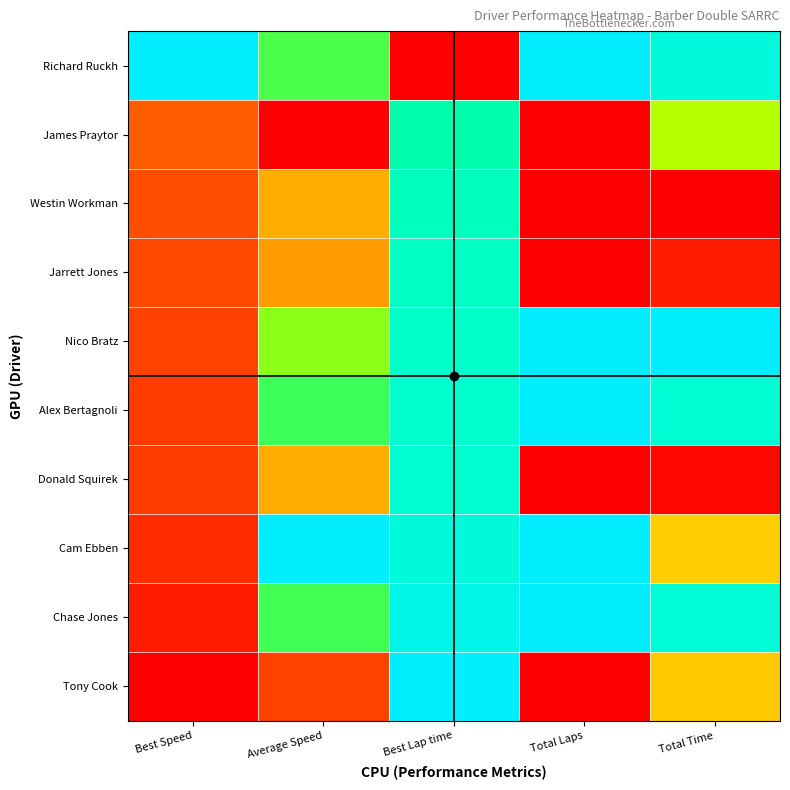

Which series has the widest spread of values?

Richard Ruckh